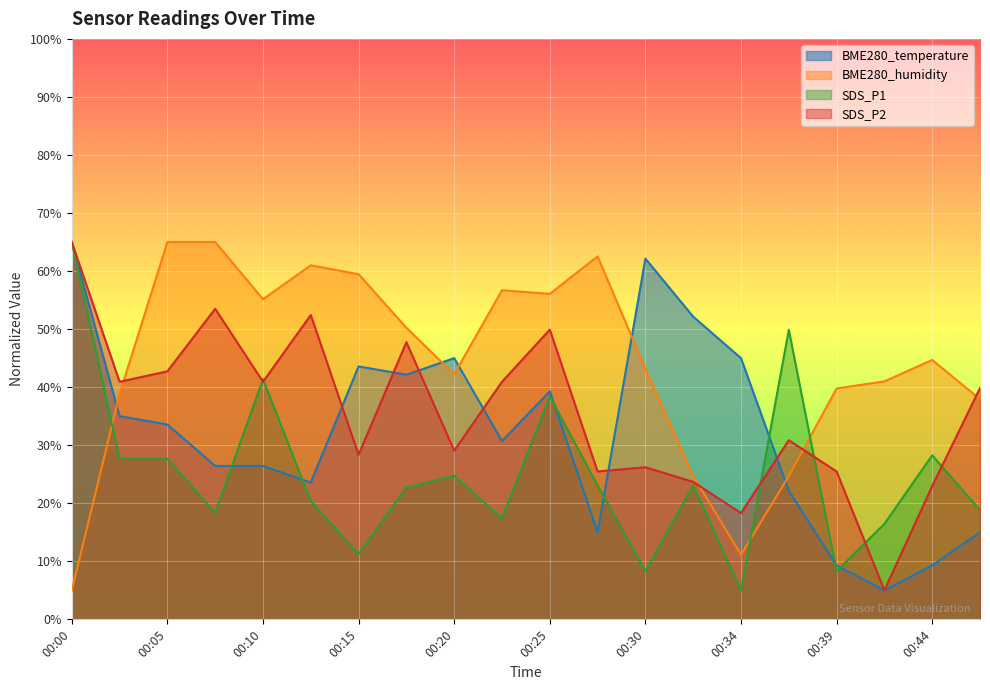

Which series has the widest spread of values?

SDS_P1